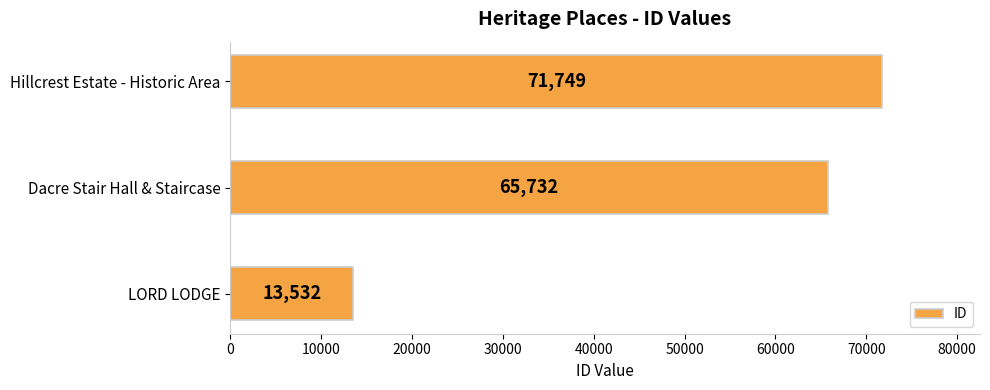

Count the number of data series in this chart.

1